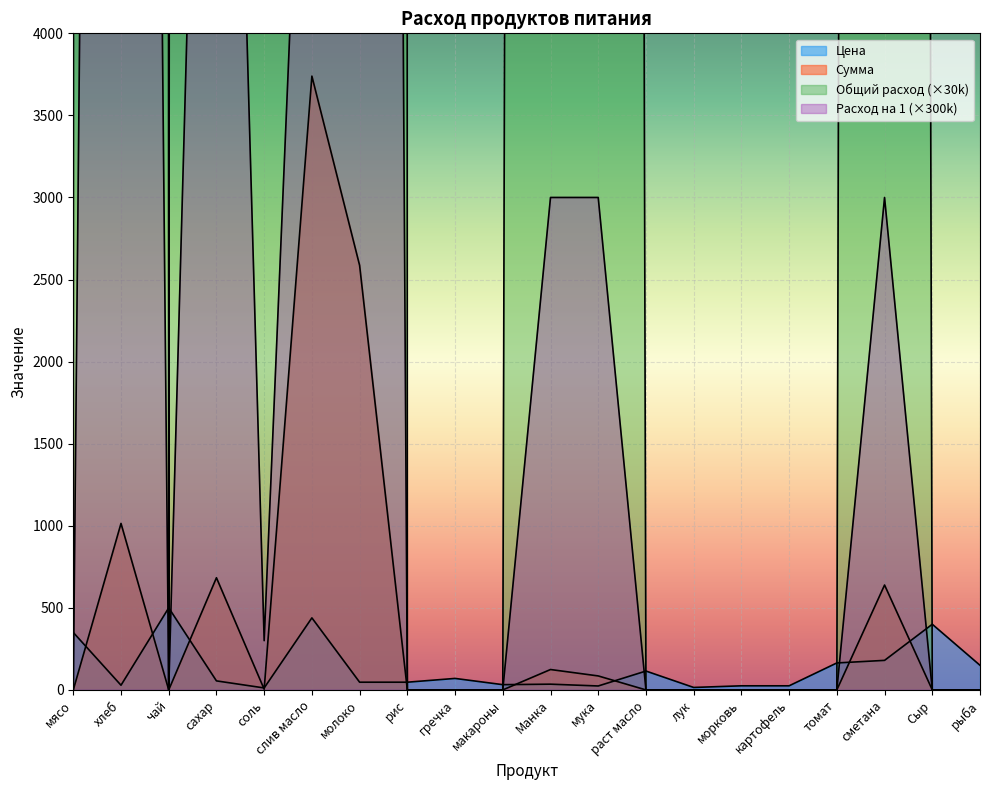

In Общий расход, how many points are lower than both neighbors (excluding endpoints)?

2